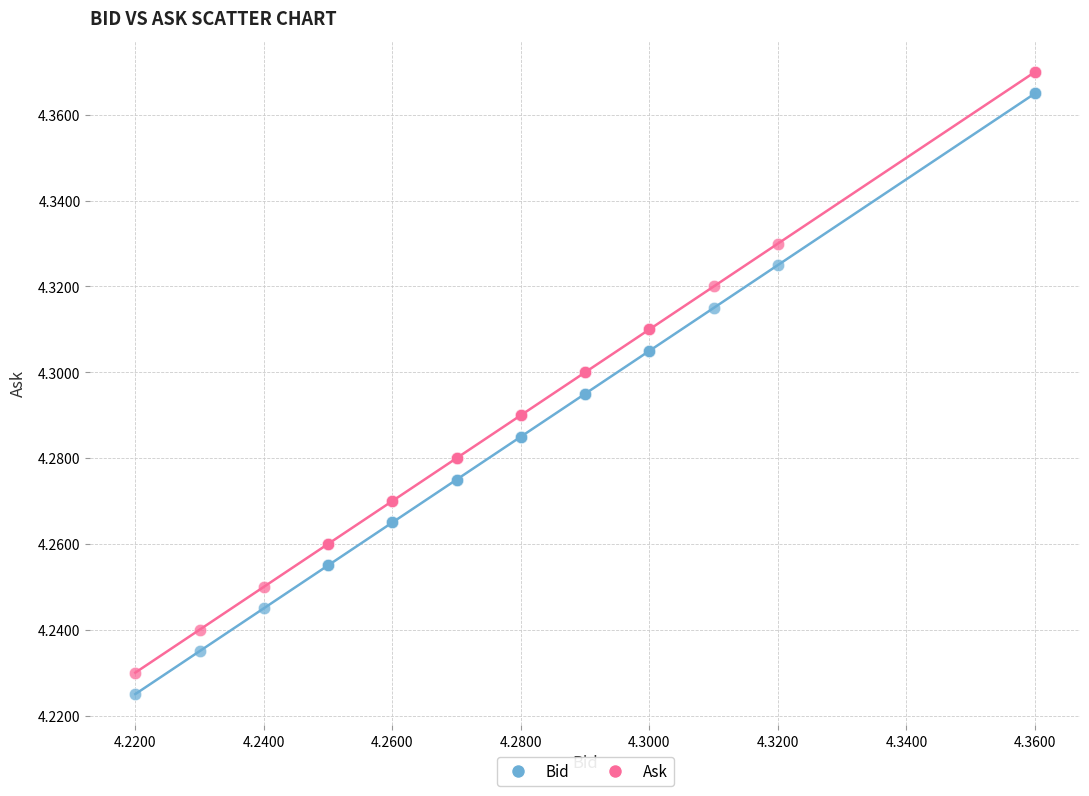

Which series reaches the maximum Y coordinate?

Ask